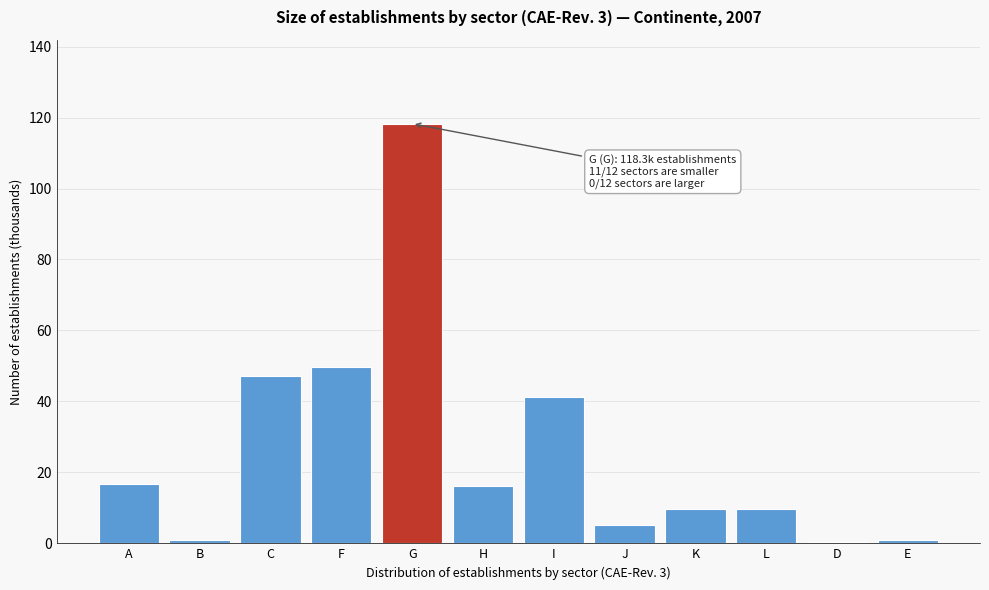

True or false: the data shows 4.6 at K.

False